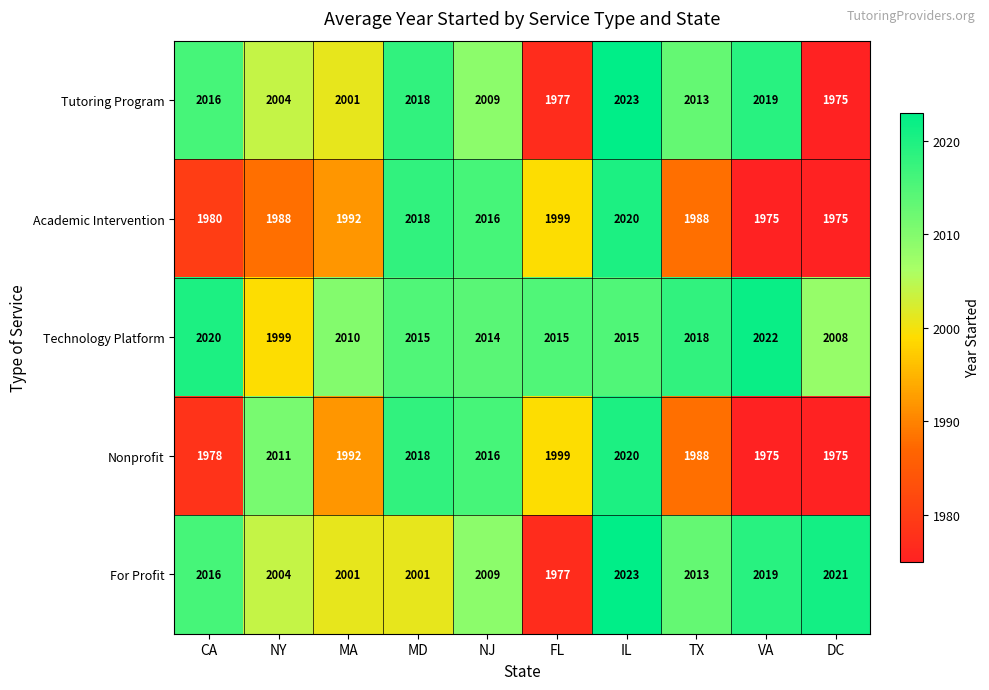

What is the difference between the maximum and minimum values in the Academic Intervention series?

45